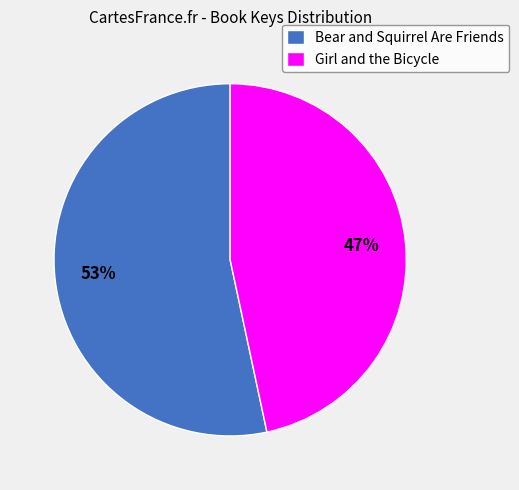

How many segments does this pie chart have?

2